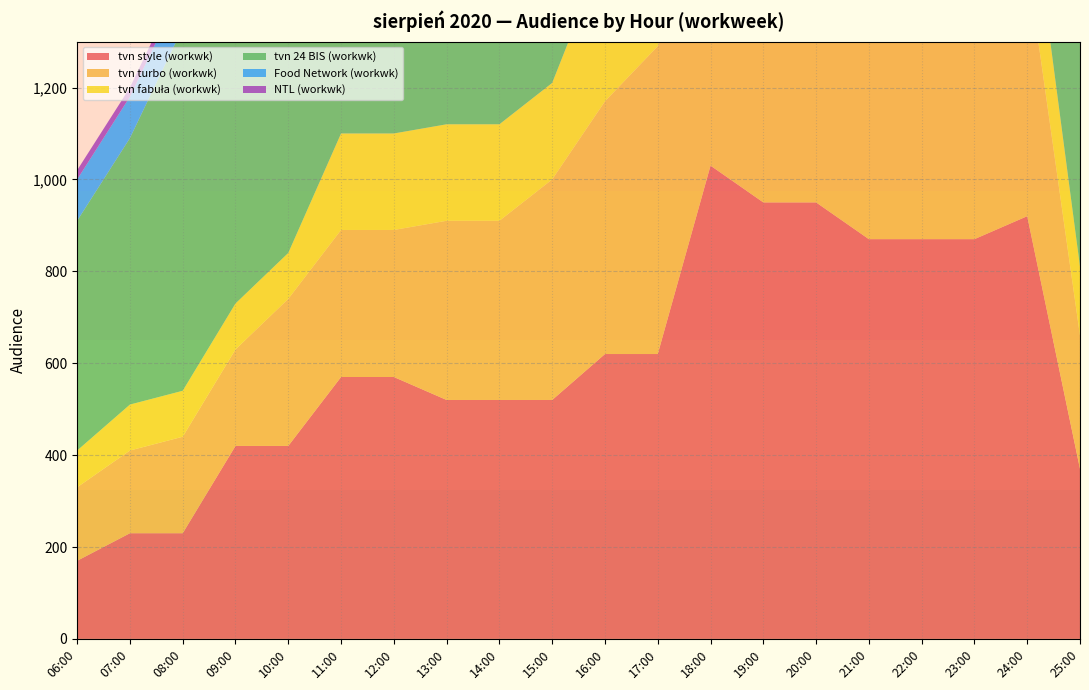

Reading left to right, list all the values displayed in this chart.

tvn style (workwk): 170	230	230	420	420	570	570	520	520	520	620	620	1030	950	950	870	870	870	920	370
tvn turbo (workwk): 160	180	210	210	320	320	320	390	390	480	550	670	640	570	570	1110	1110	810	550	290
tvn fabuła (workwk): 80	100	100	100	100	210	210	210	210	210	330	390	390	390	640	640	340	210	210	150
tvn 24 BIS (workwk): 500	580	790	790	790	790	790	790	790	790	920	920	1040	1040	1140	1140	960	680	500	500
Food Network (workwk): 90	90	90	90	90	90	90	90	90	90	150	150	120	120	120	120	120	120	90	90
NTL (workwk): 20	20	20	20	20	20	20	20	20	20	20	20	20	20	40	40	20	20	20	20